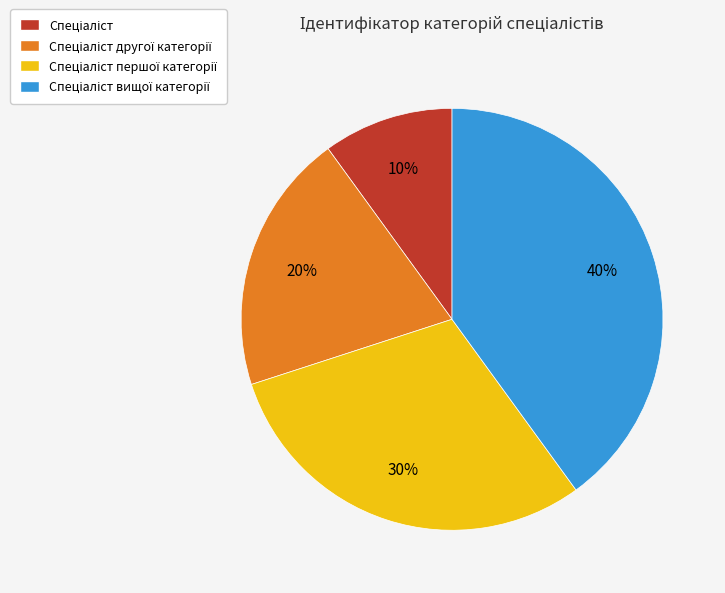

Is there a majority slice in this chart?

No